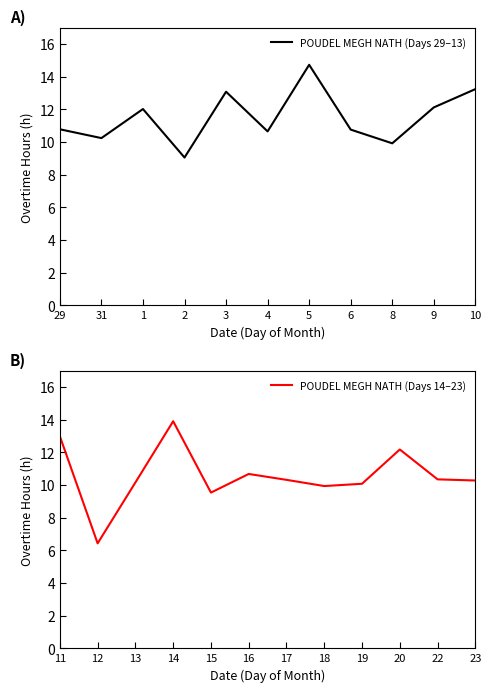

True or false: POUDEL MEGH NATH (Days 29–13) has a value of 13.1 at 3.

True